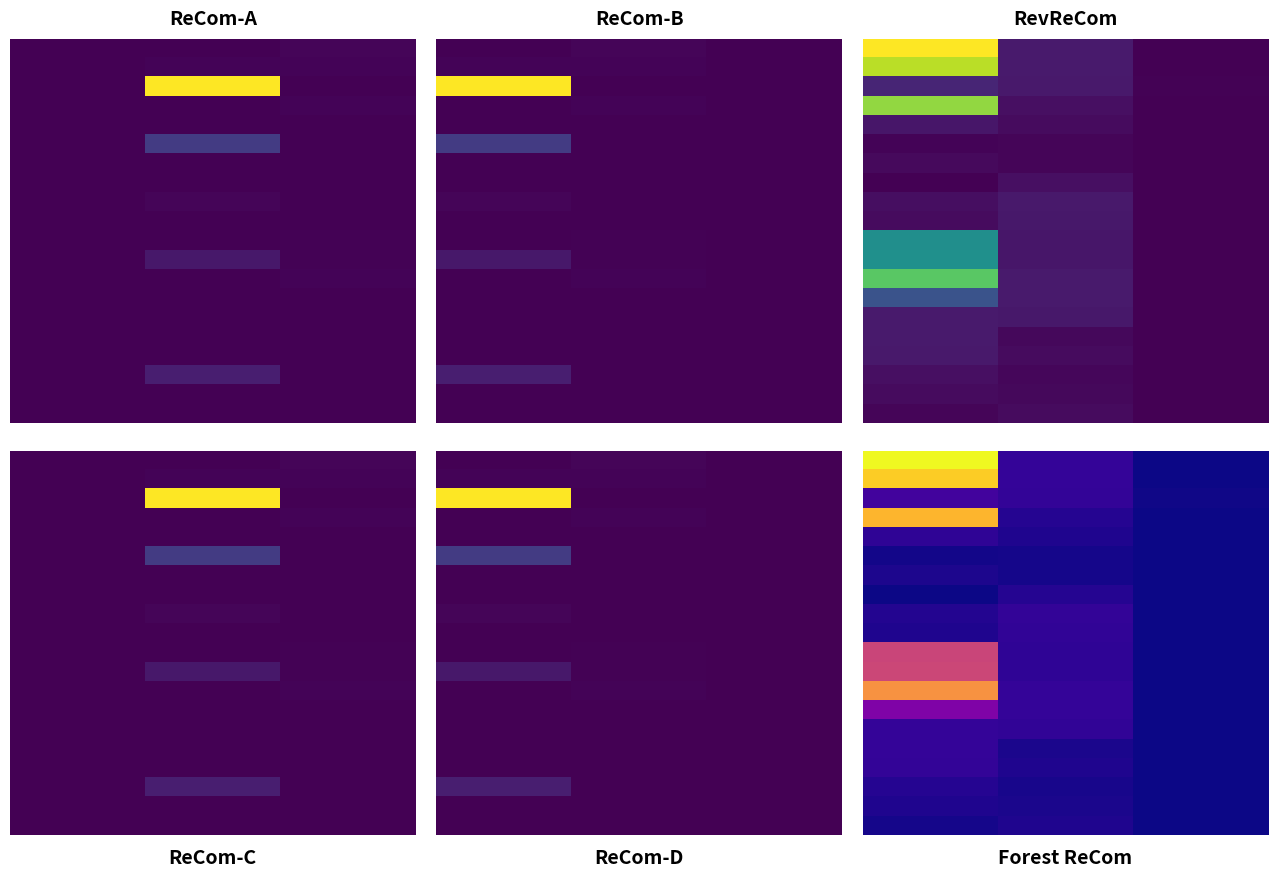

What is the total value across all series at 0?

15118992